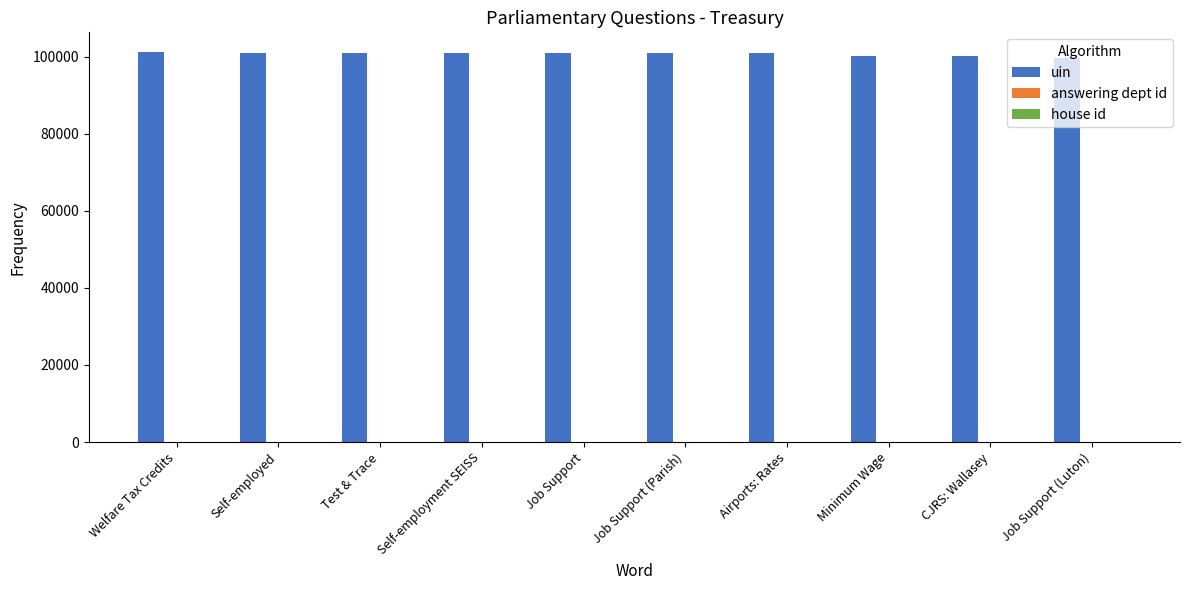

The uin series shows 44655 at Welfare Tax Credits. True or false?

False